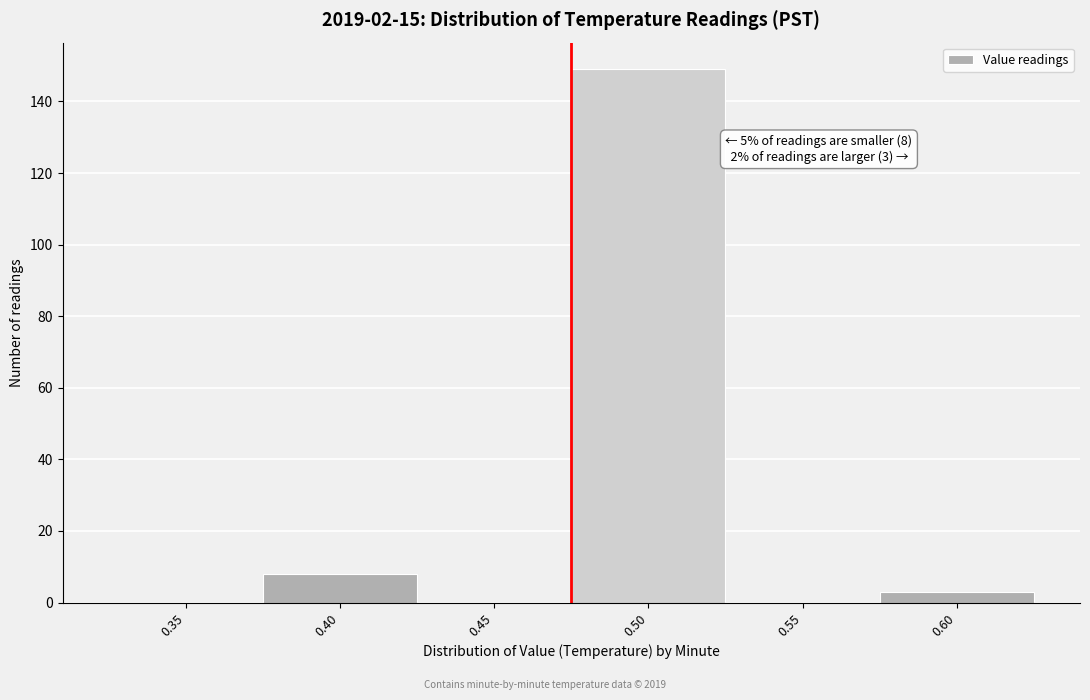

Reading left to right, transcribe all the data shown in this chart.

0.35=0	0.40=8	0.45=0	0.50=149	0.55=0	0.60=3